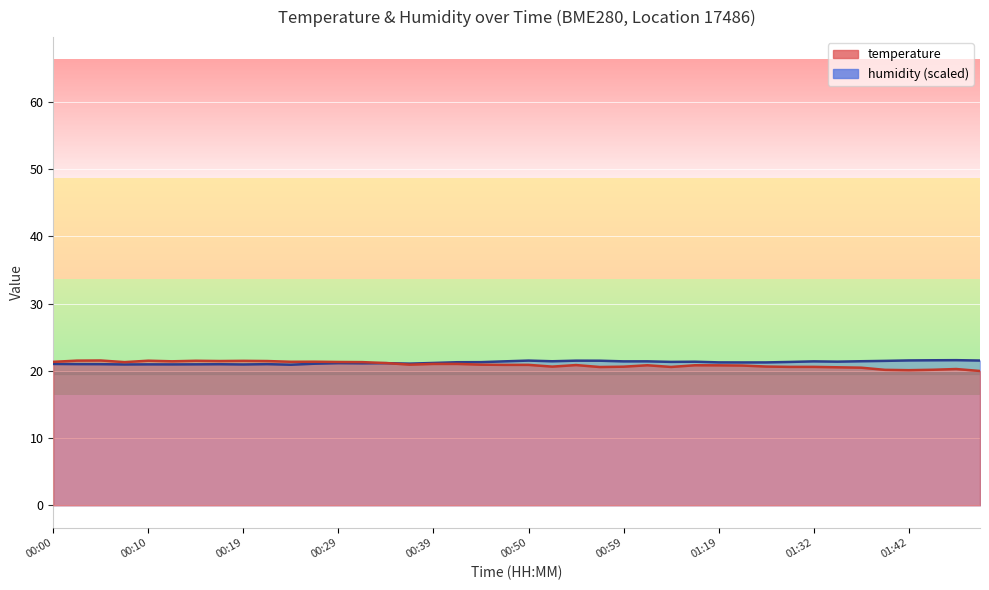

Rank the categories by humidity value from highest to lowest.

01:47, 01:45, 01:42, 01:50, 00:50, 00:54, 00:57, 01:40, 01:37, 00:52, 00:47, 01:05, 00:59, 01:32, 01:35, 01:16, 01:08, 01:30, 00:45, 00:42, 01:19, 01:27, 01:22, 00:39, 00:29, 00:34, 00:32, 00:37, 00:27, 00:00, 00:02, 00:22, 00:05, 00:17, 00:14, 00:10, 00:12, 00:07, 00:19, 00:24